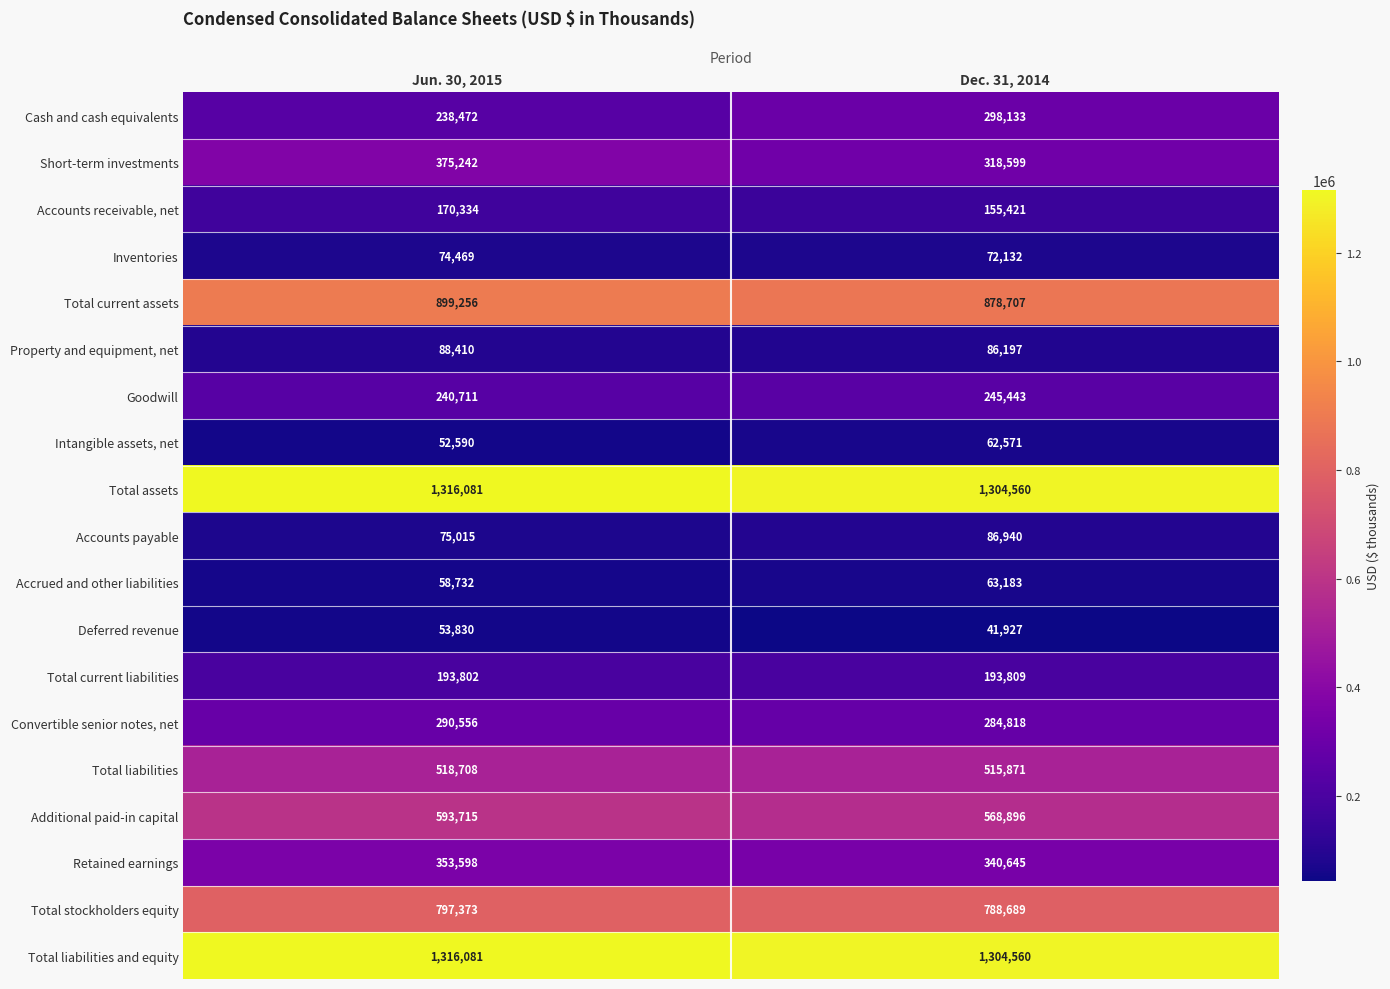

Rank the categories by Total current assets value from highest to lowest.

Jun. 30, 2015, Dec. 31, 2014